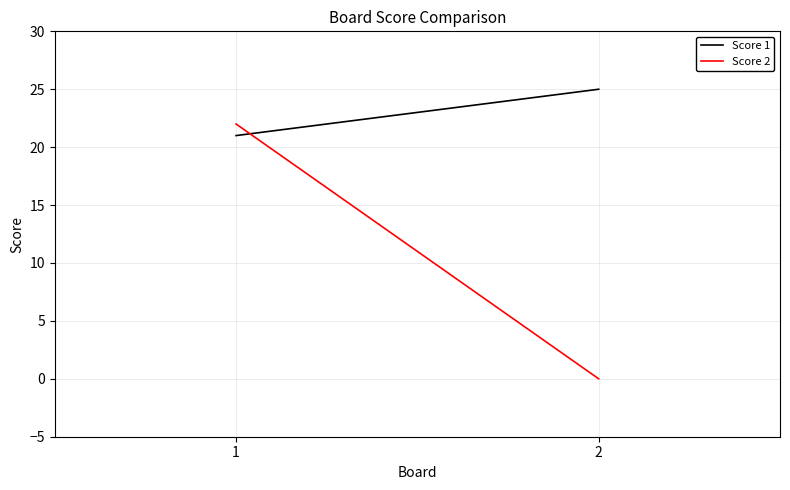

True or false: Score 2 has a value of 0 at 2.

True